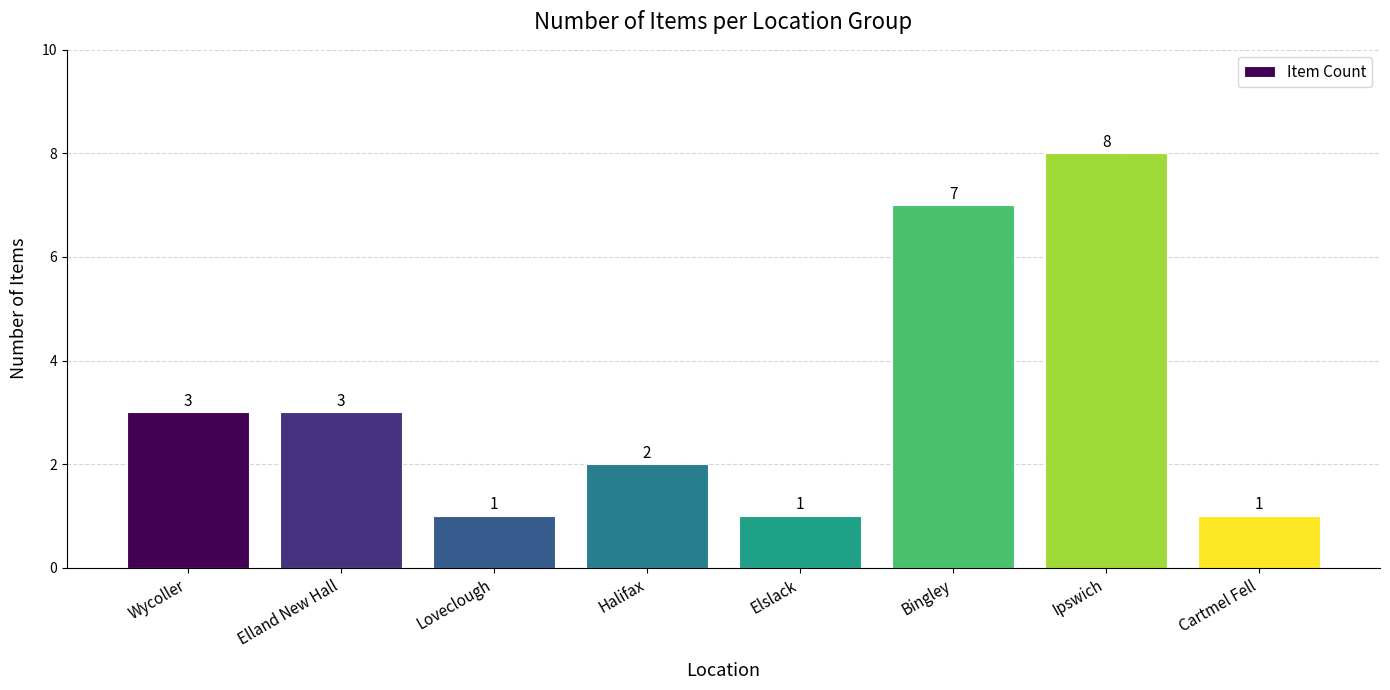

Are the bars horizontal?

No